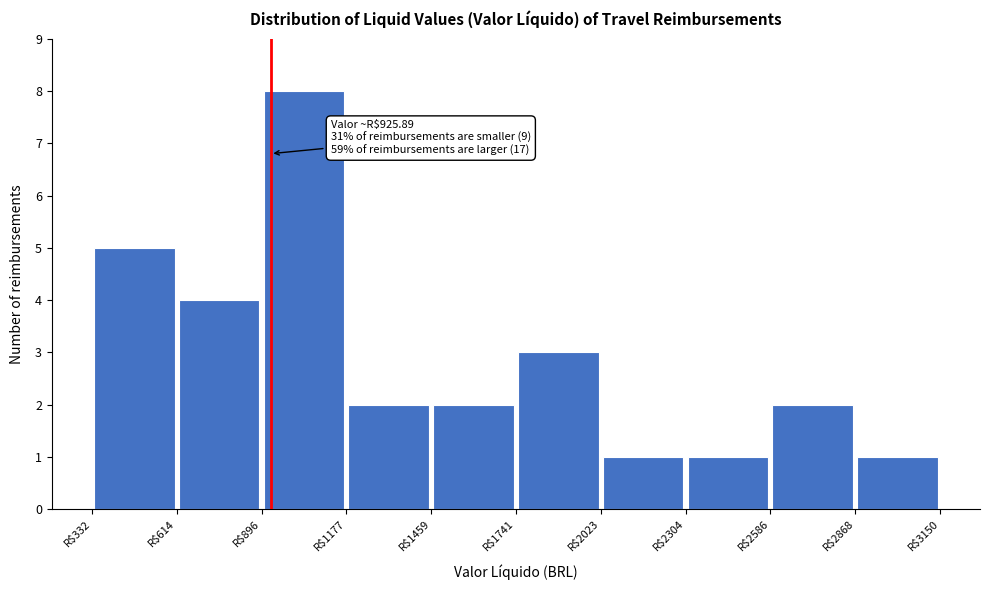

Which range on the x-axis has the tallest bar?

900 to 1200